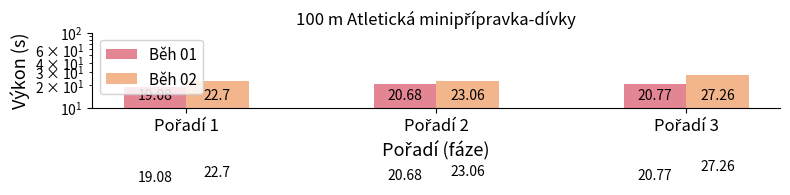

How many values in the Běh 01 series exceed 20?

2